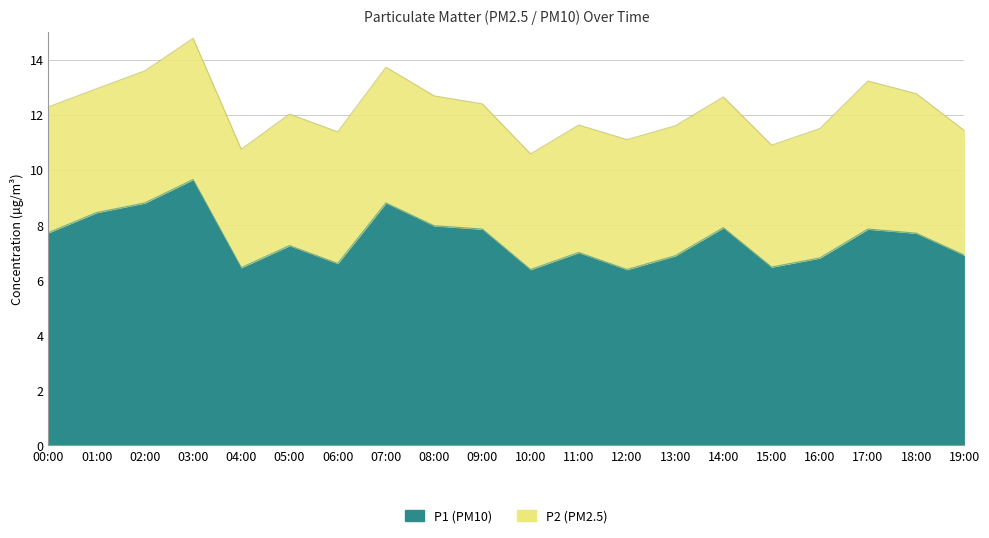

What is the label of the 9th point from the left?

08:00